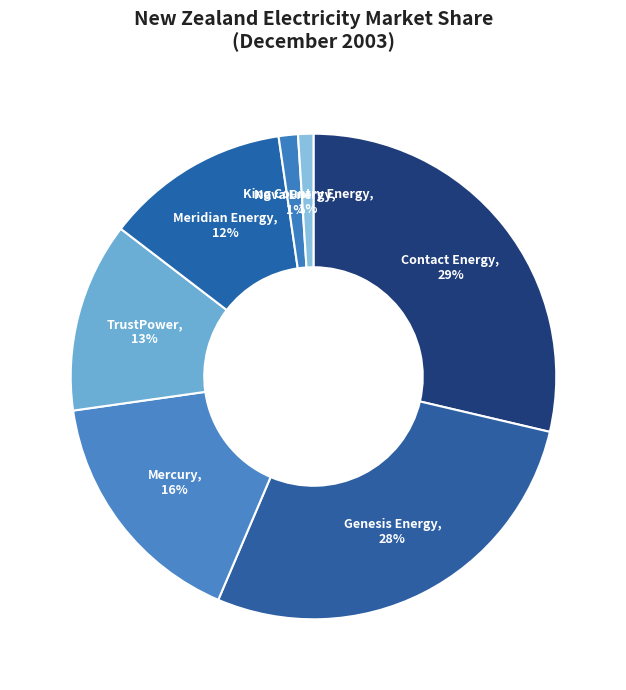

True or false: Nova Energy accounts for 1% of the total.

True